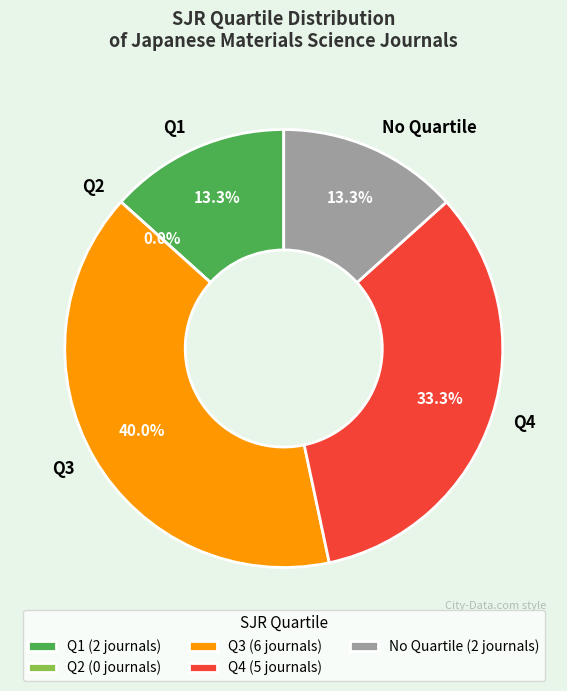

Count the number of slices in the pie.

5